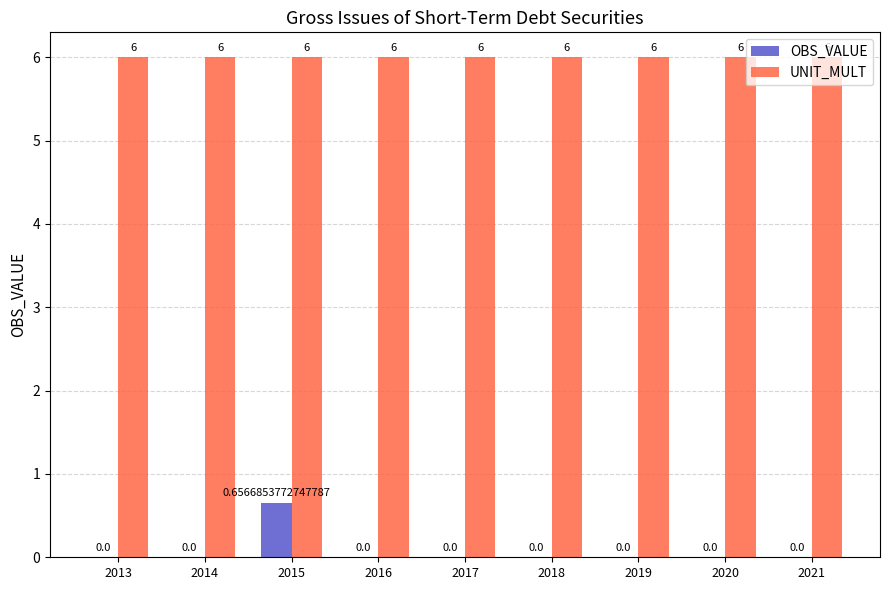

At which category is the sum across all series the highest?

2015